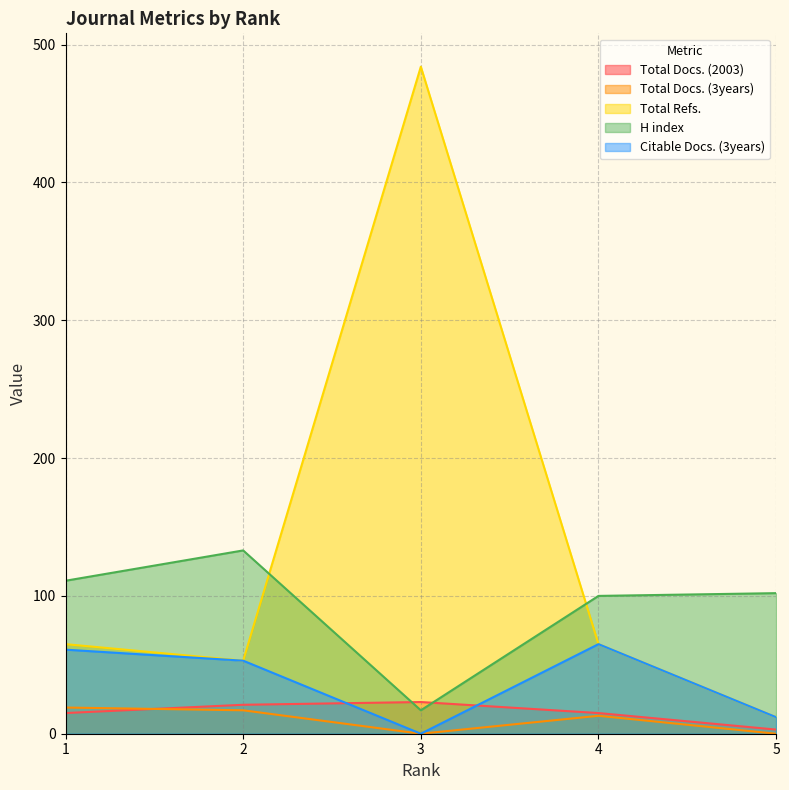

What is the total value across all series at 1?

271